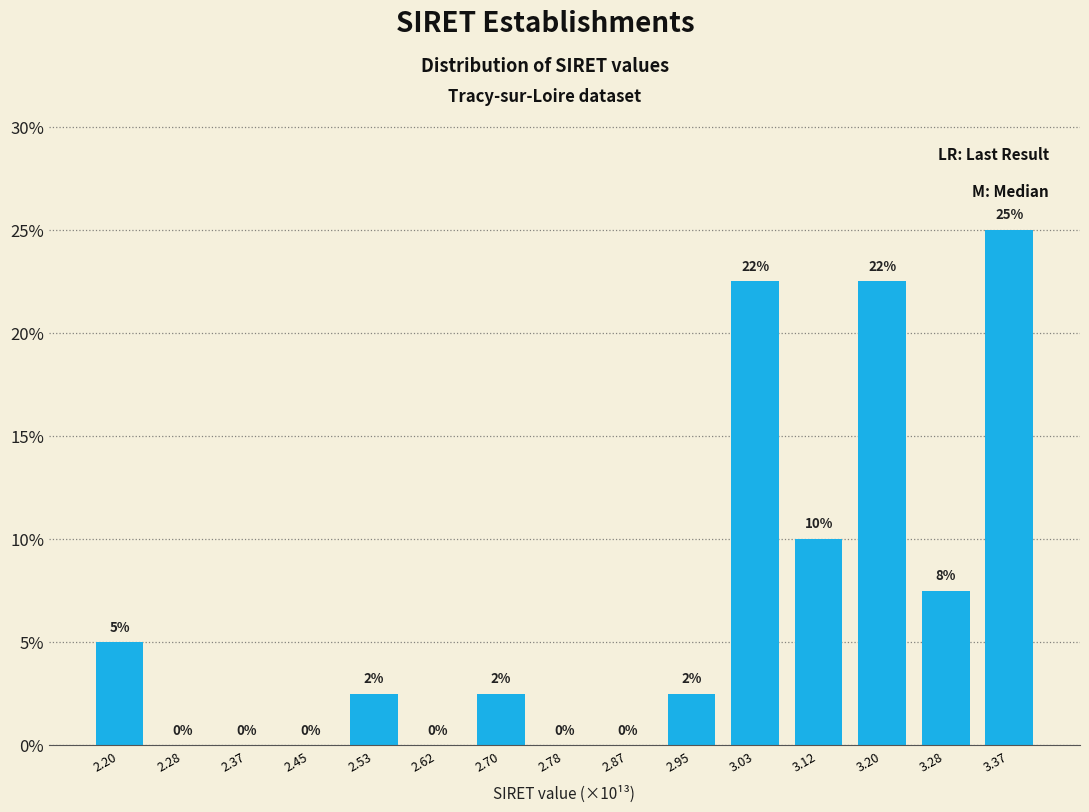

Which label corresponds to the largest value in the chart?

3.37